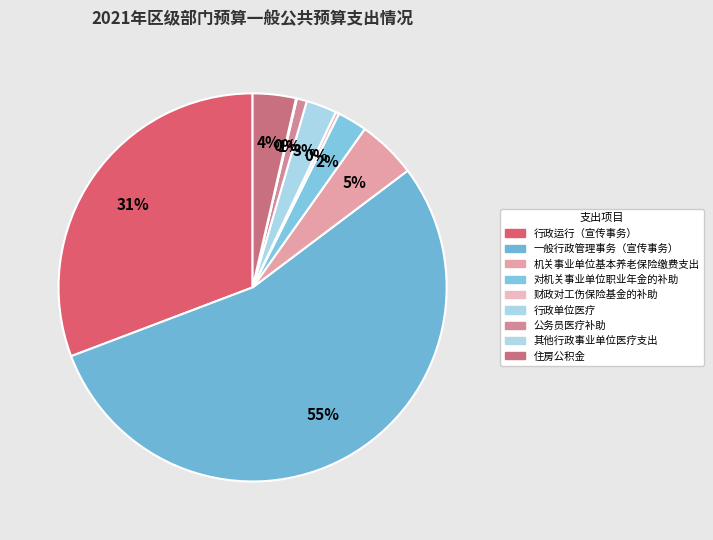

Count the number of slices in the pie.

9